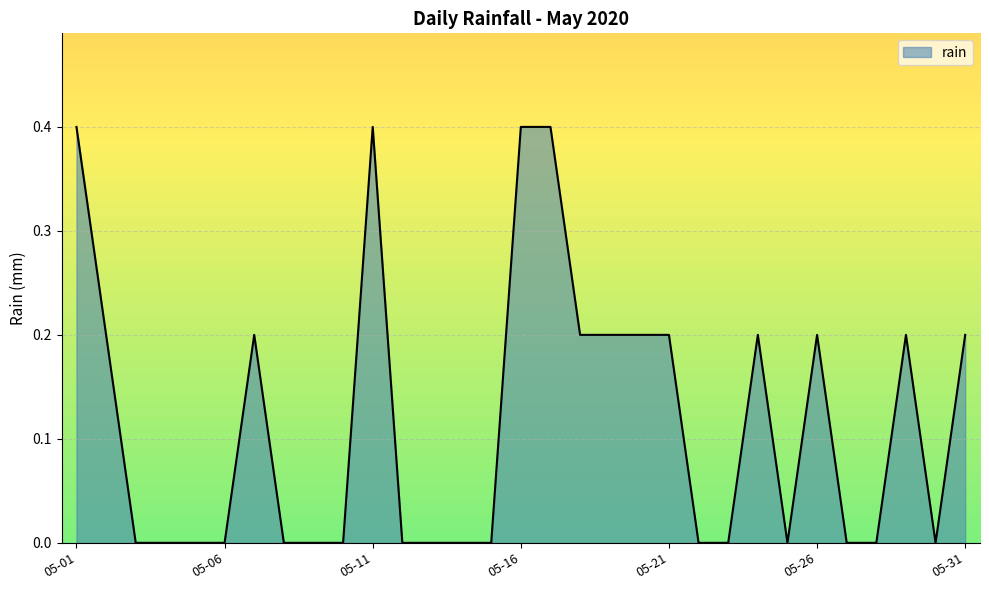

What is the maximum value shown in the chart?

0.4